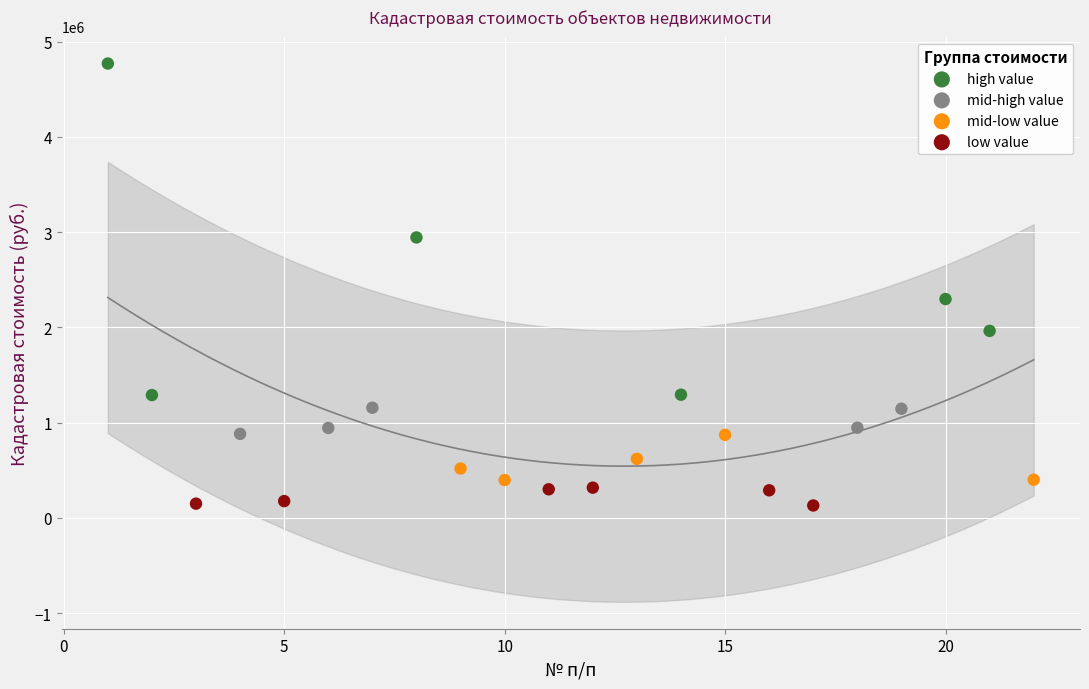

What are all the series names shown in the legend?

high value, mid-high value, mid-low value, low value